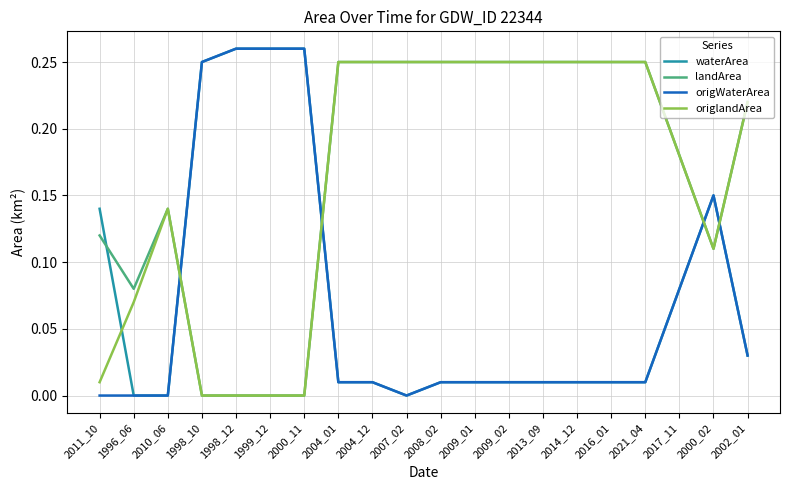

True or false: landArea has a value of 0.4 at 2004_12.

False